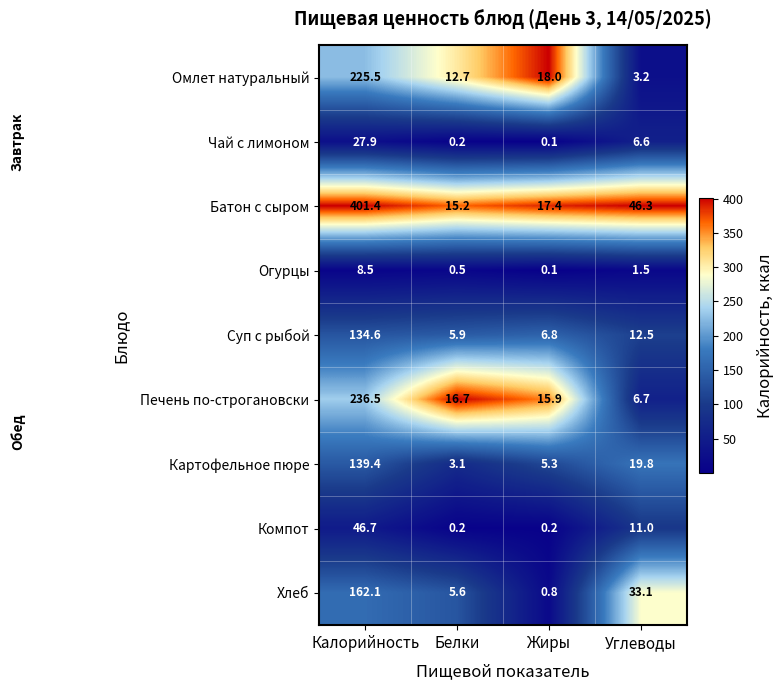

What is the sum of all Картофельное пюре values?

167.6